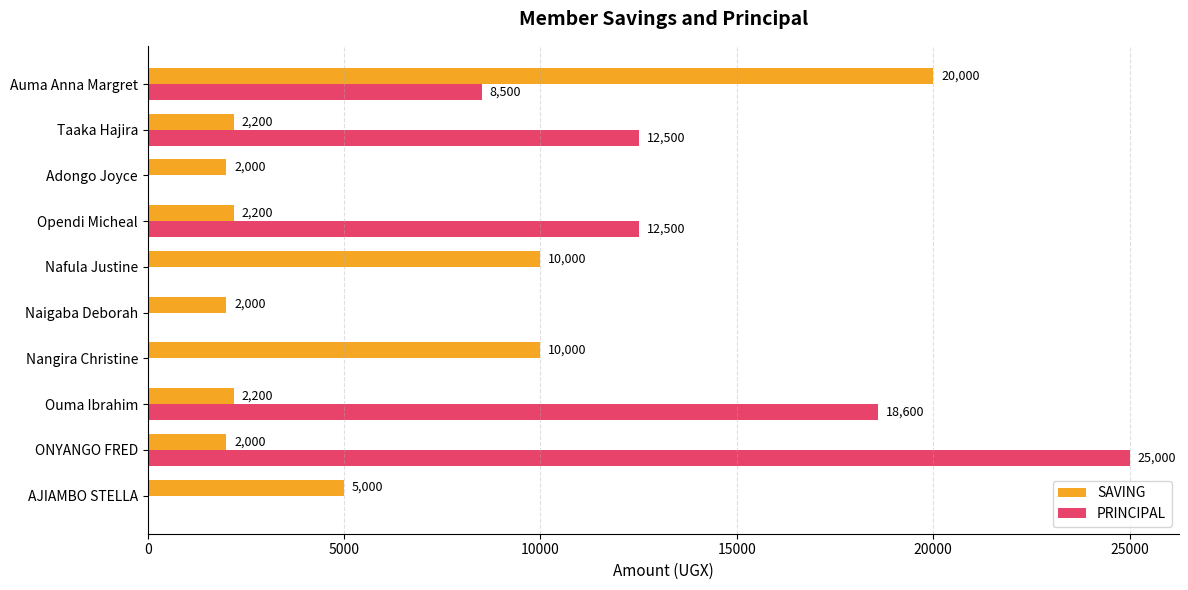

At which label does PRINCIPAL reach its peak?

ONYANGO FRED